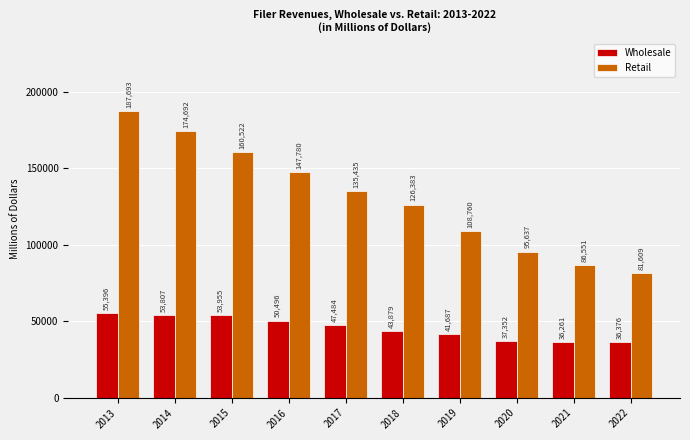

Reading left to right, extract all data points from this chart.

Wholesale: 55396	53807	53955	50496	47484	43879	41687	37352	36261	36376
Retail: 187693	174692	160522	147780	135435	126383	108760	95637	86551	81609